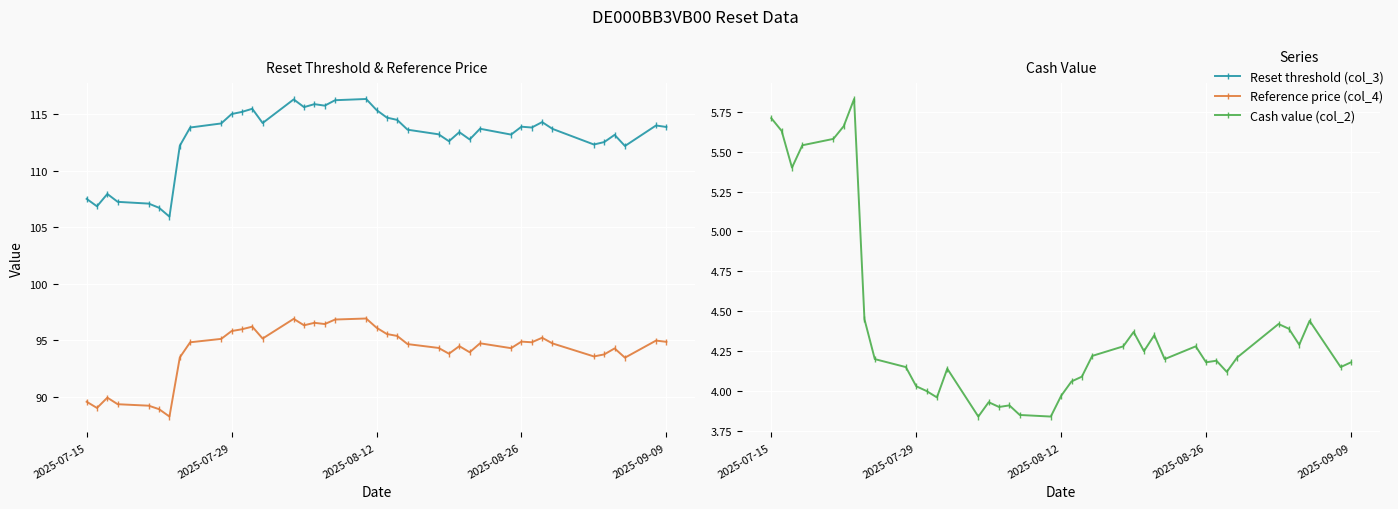

Which series has the largest range (max minus min)?

Reset threshold (col_3)